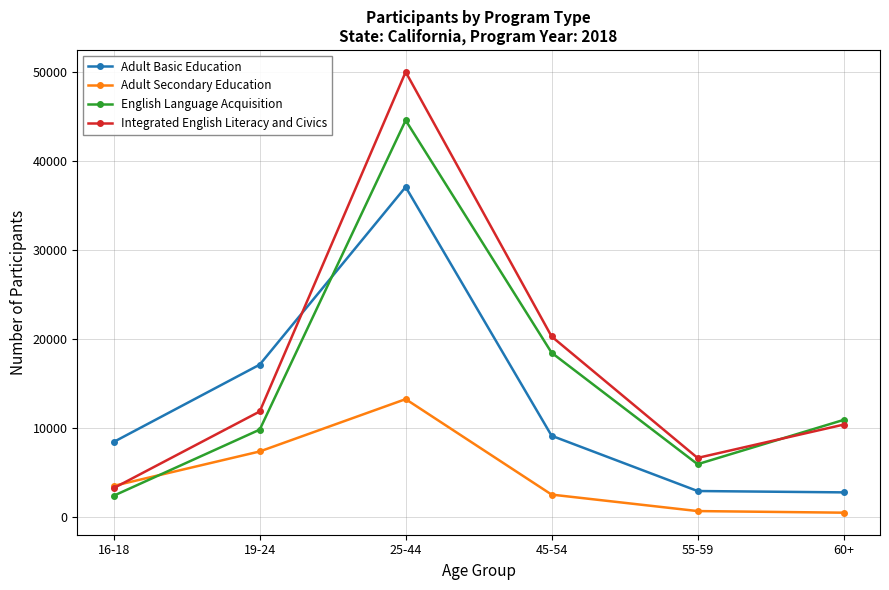

How many lines are shown in the chart?

4